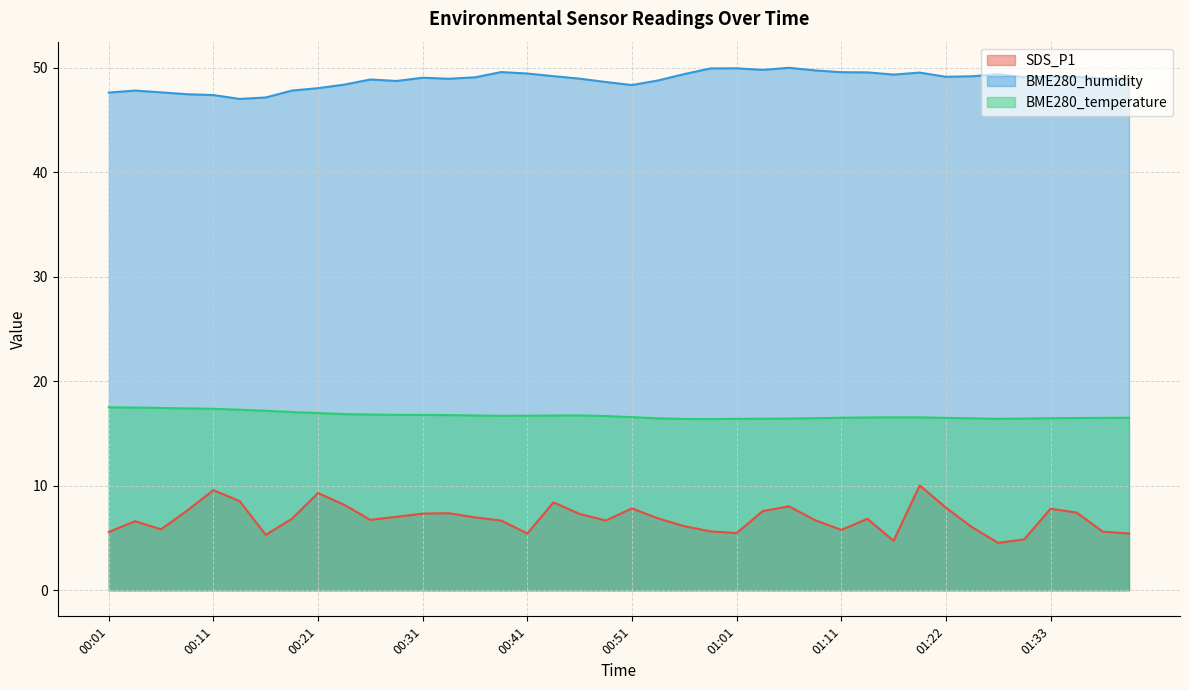

True or false: BME280_humidity and SDS_P1 intersect in this chart.

False